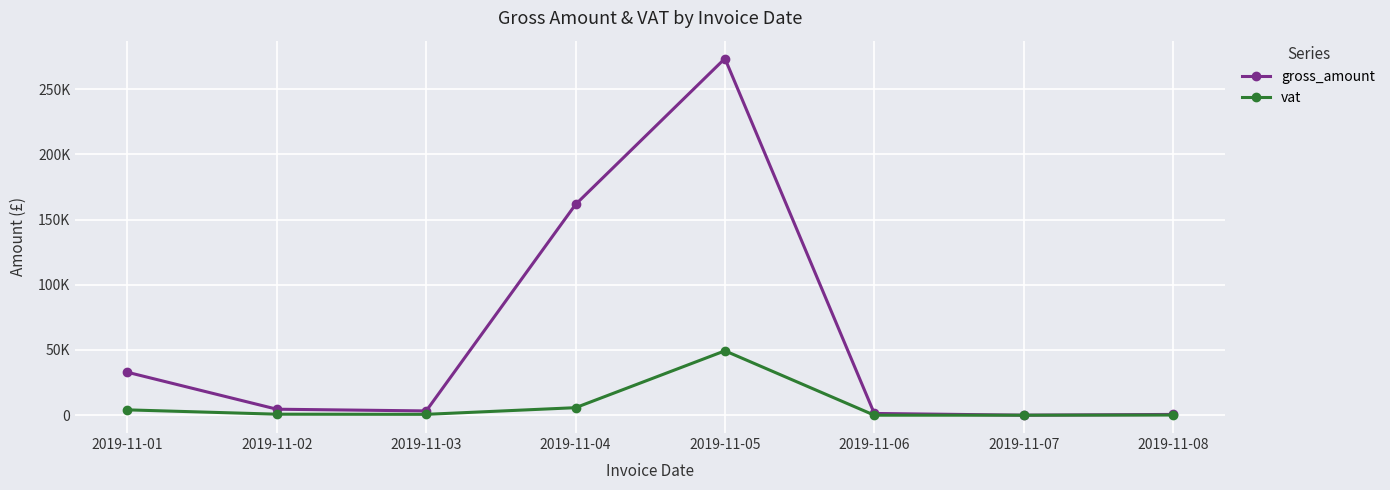

Rank the series at 2019-11-07 from lowest to highest value.

gross_amount, vat